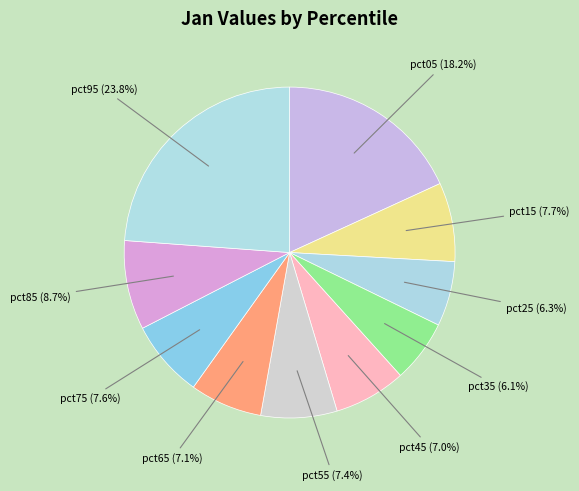

How many segments does this pie chart have?

10